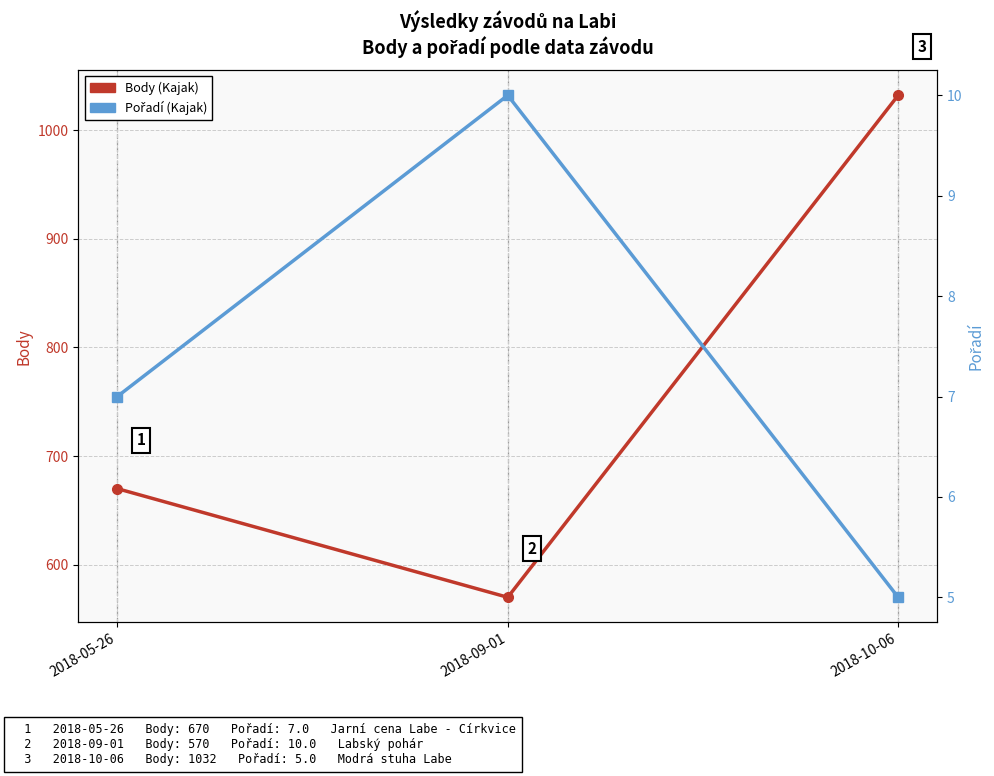

Which label corresponds to the smallest value in the chart?

2018-10-06